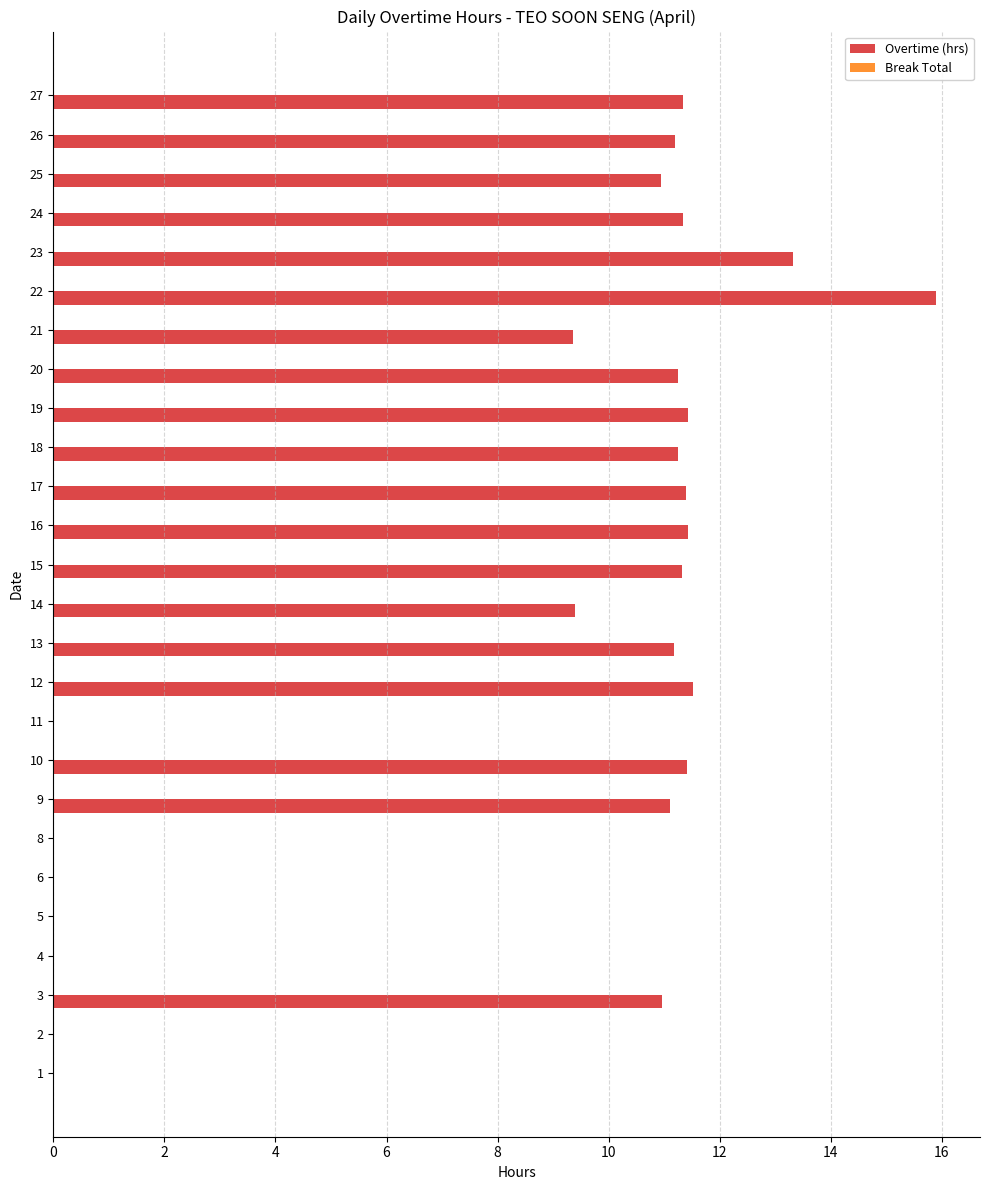

The value at 27 is 11.3. True or false?

True